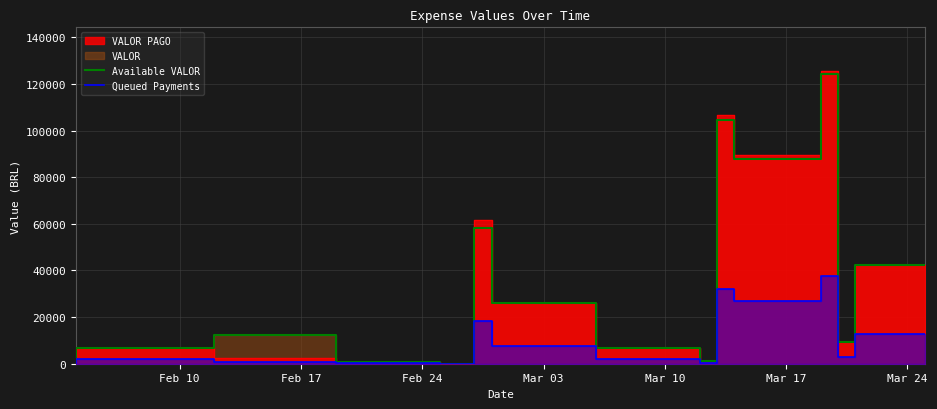

What is the total value across all series at Mar 10?

8740.3